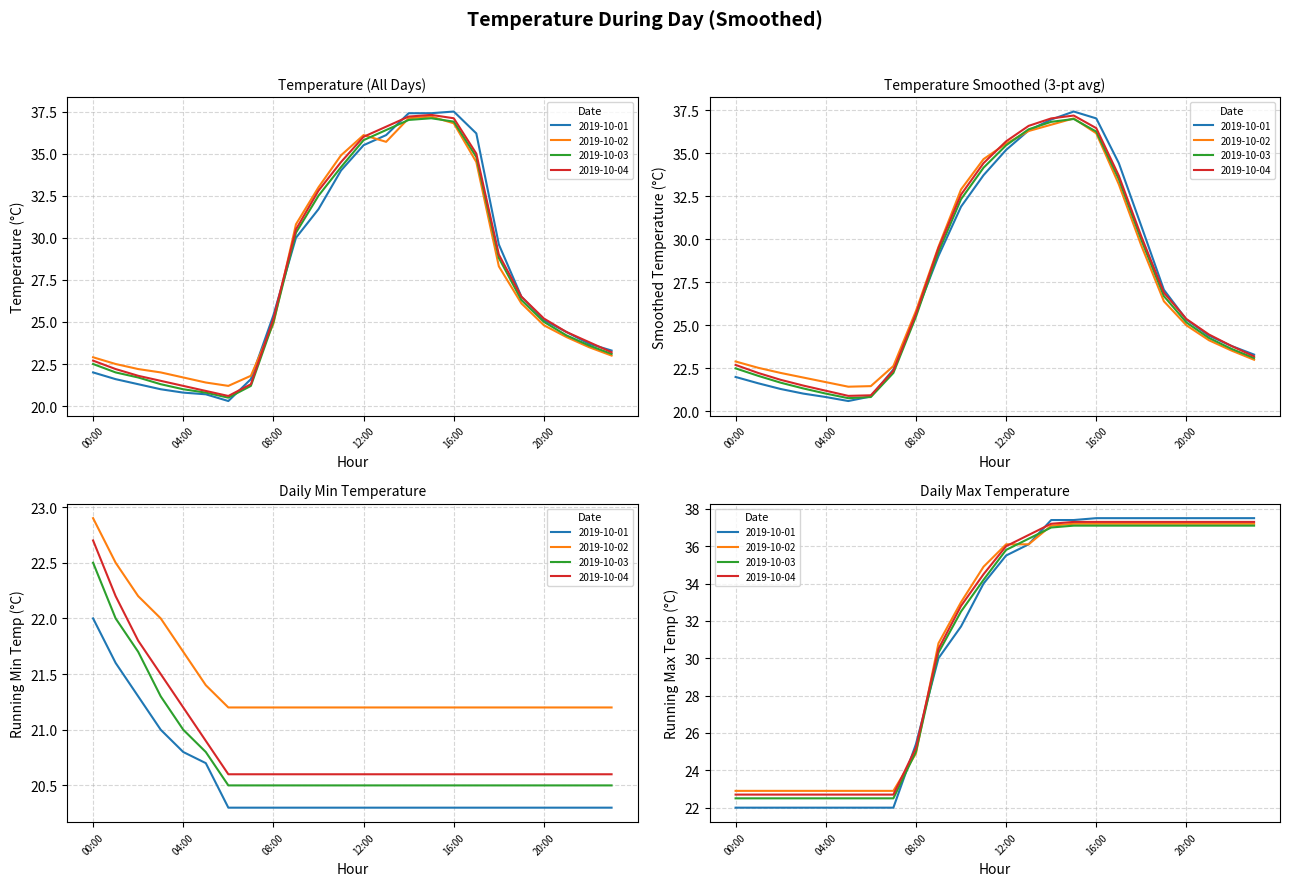

How many lines are shown in the chart?

4